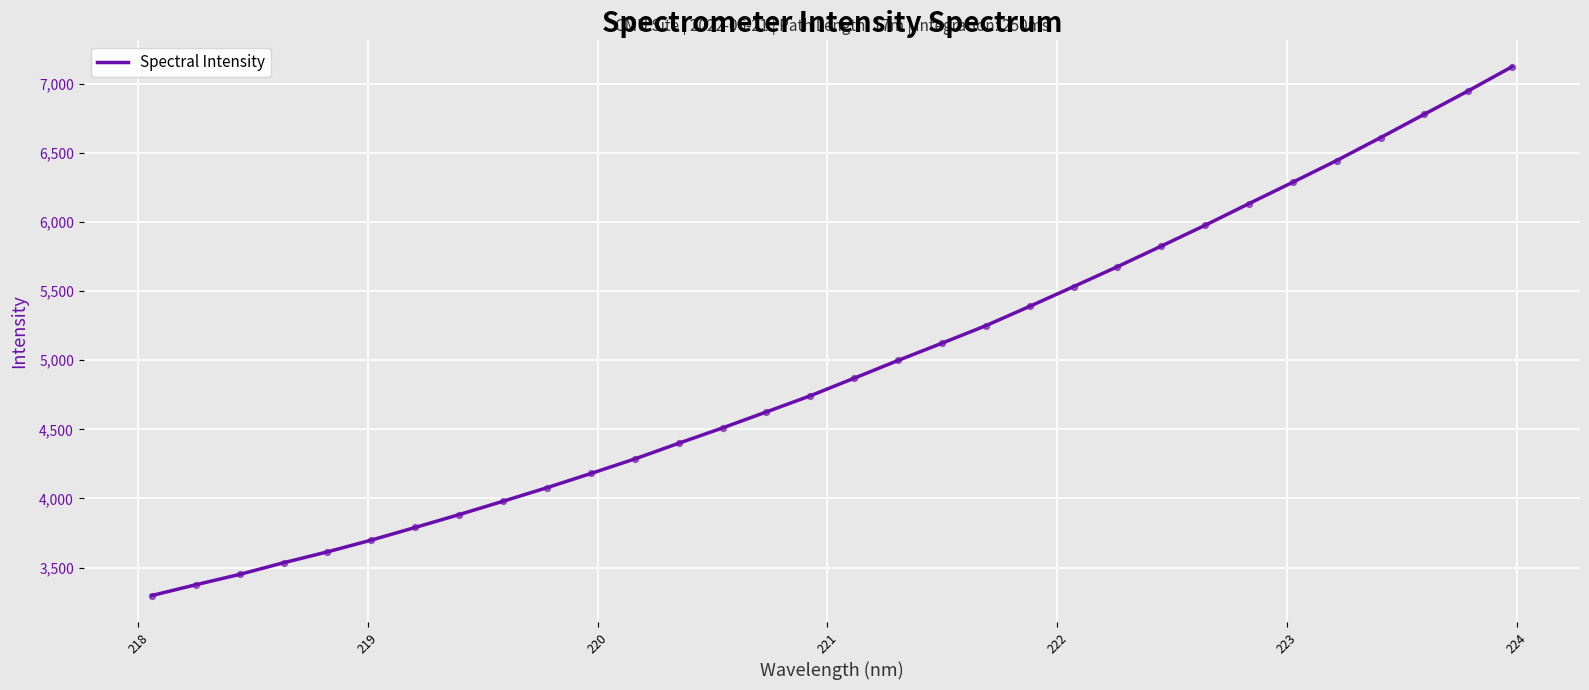

What is the greatest value displayed?

7123.4